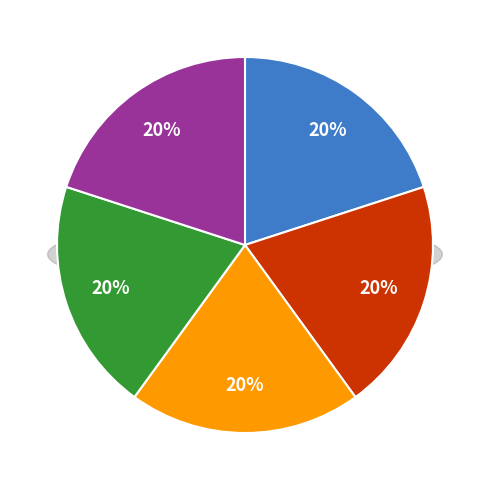

Does Guías para el drenaje de caminos account for over 50% of the chart?

No